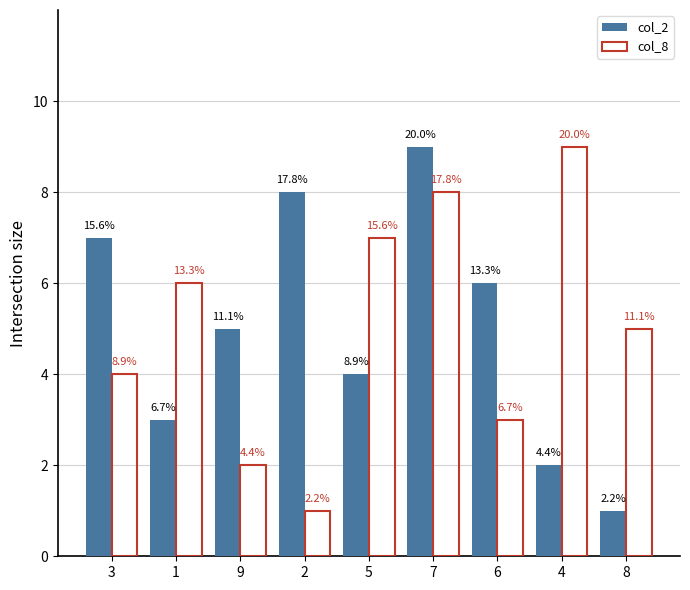

True or false: col_8 has a value of 1 at 2.

True